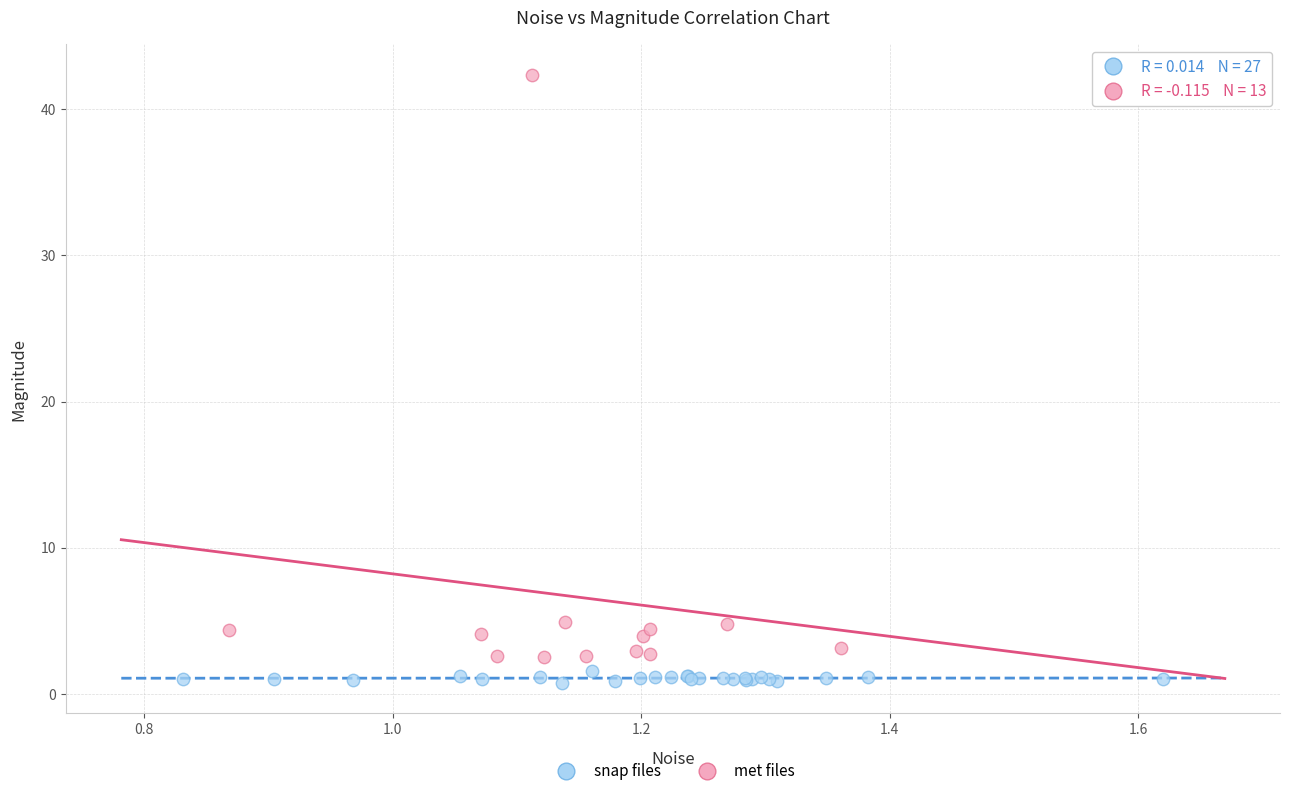

Which series contains the highest Y value?

met files